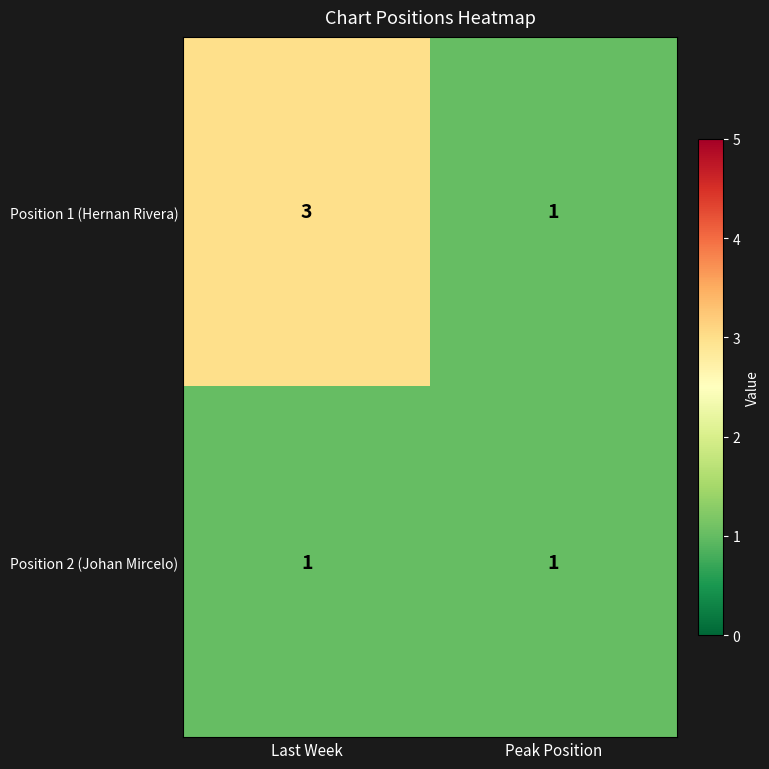

What is the minimum value shown in the chart?

1